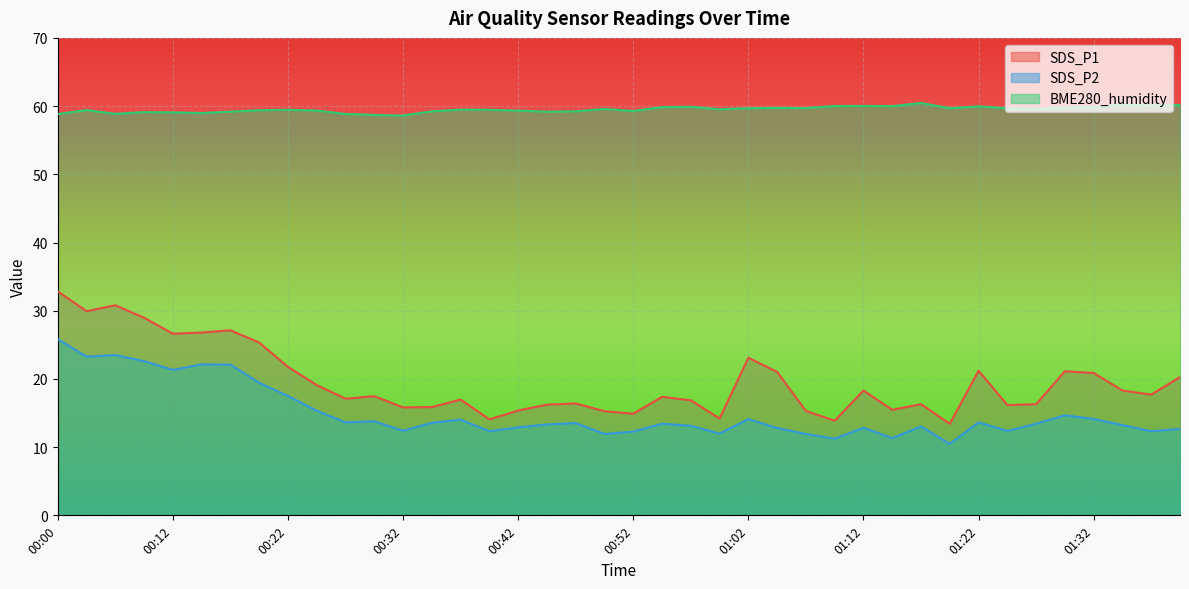

At 00:20, list the series in order from largest to smallest.

BME280_humidity, SDS_P1, SDS_P2